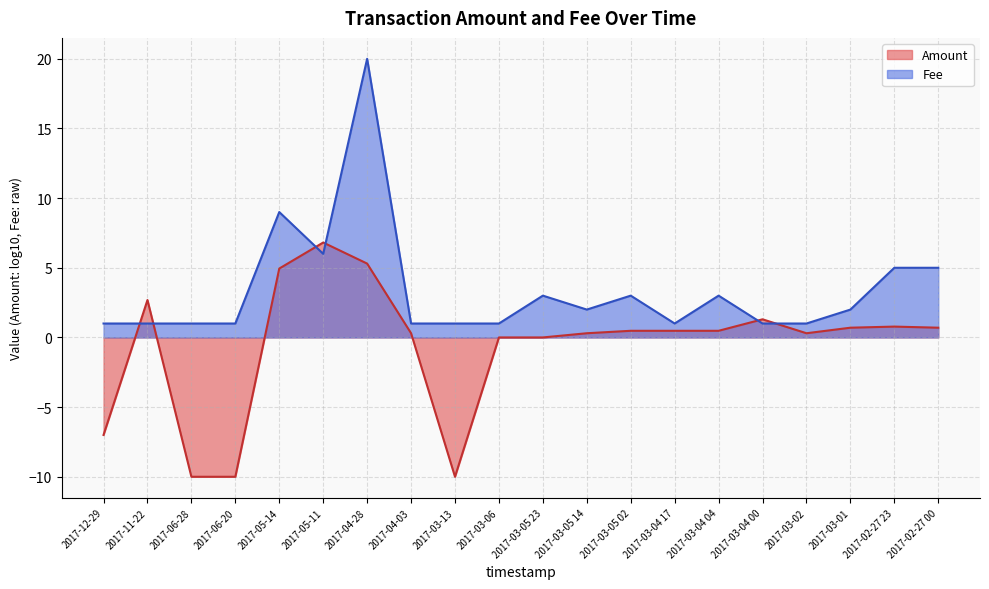

List the labels in order of value, smallest first.

2017-12-29, 2017-11-22, 2017-06-28, 2017-06-20, 2017-03-13, 2017-03-06, 2017-03-04 17, 2017-03-04 00, 2017-03-02, 2017-04-03, 2017-03-05 14, 2017-03-01, 2017-03-05 23, 2017-03-05 02, 2017-03-04 04, 2017-02-27 23, 2017-02-27 00, 2017-05-11, 2017-05-14, 2017-04-28